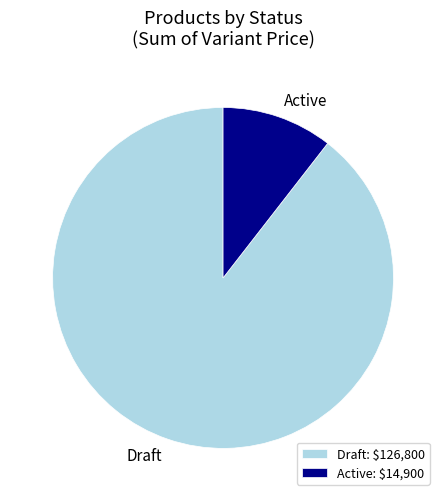

True or false: Draft accounts for 84% of the total.

False